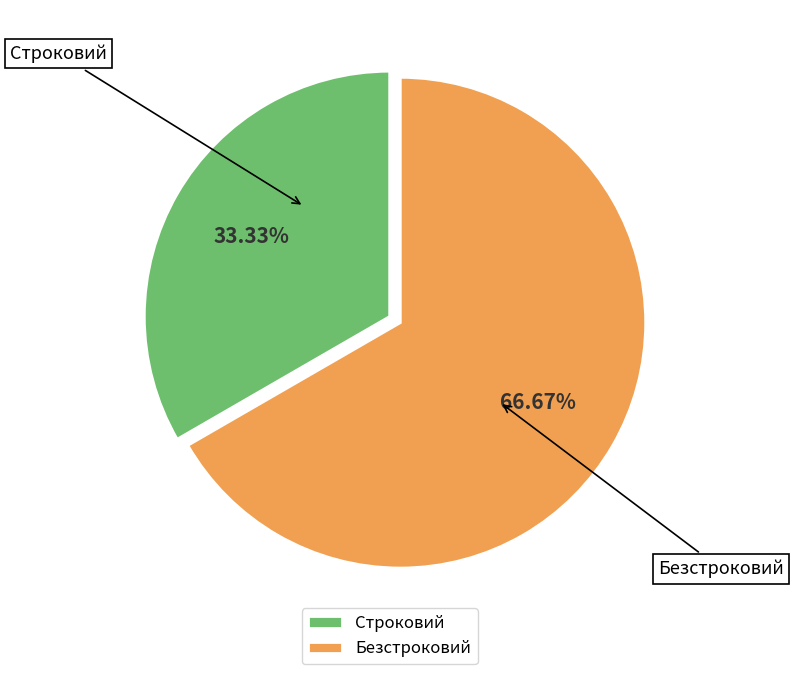

What percentage is the Безстроковий slice, to the nearest percent?

67%